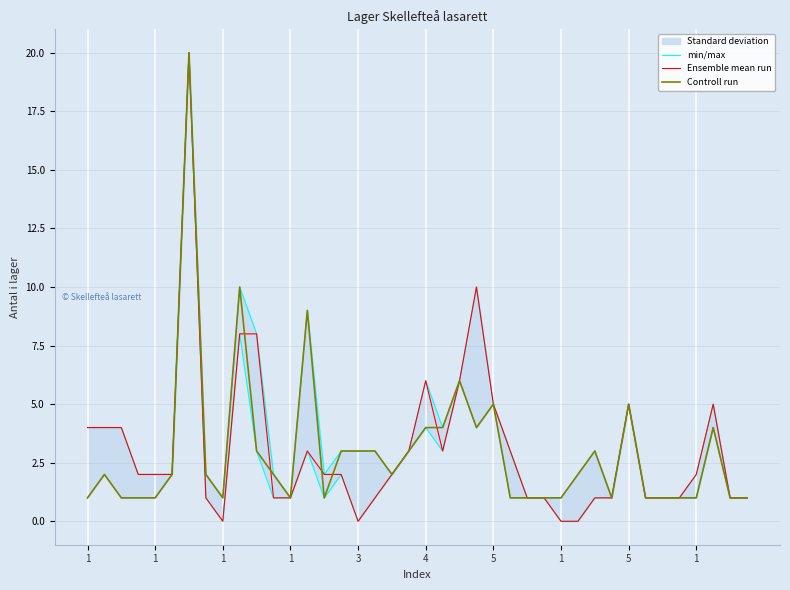

The min/max series shows 3 at 19. True or false?

True